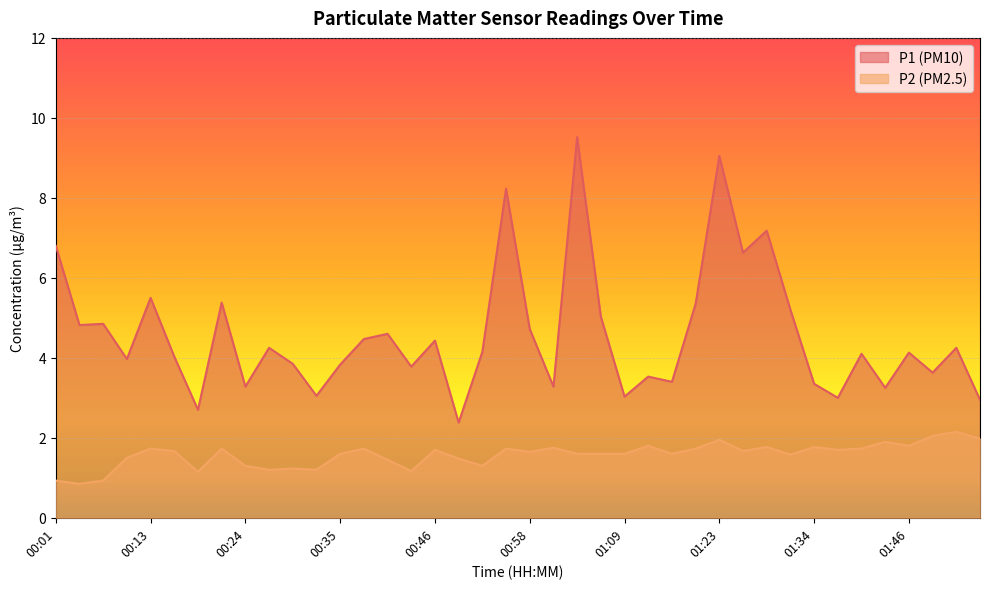

True or false: P2 and P1 cross at least once.

False